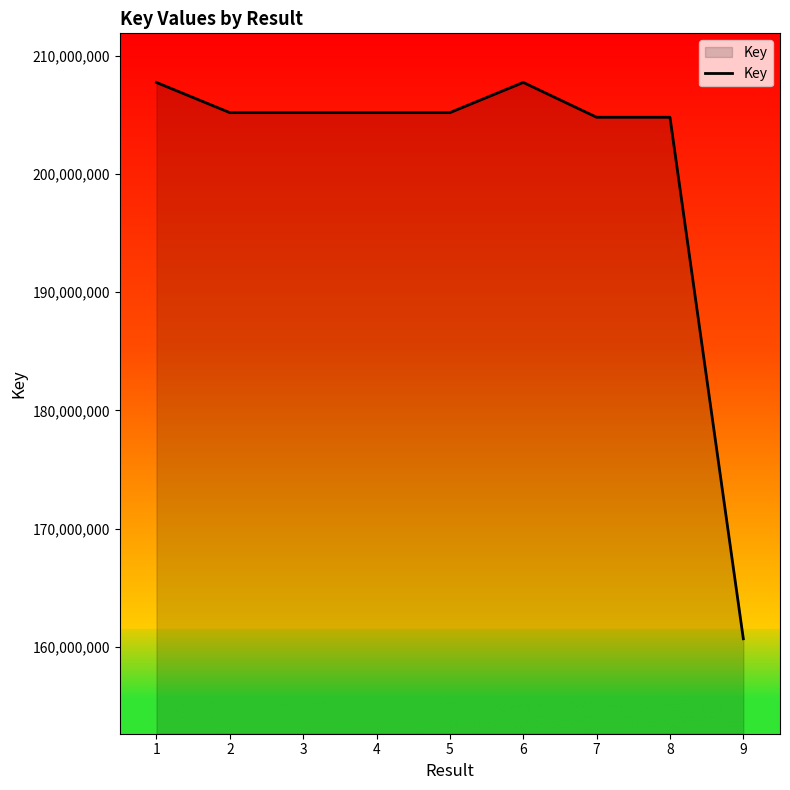

What is the smallest value displayed?

160669428